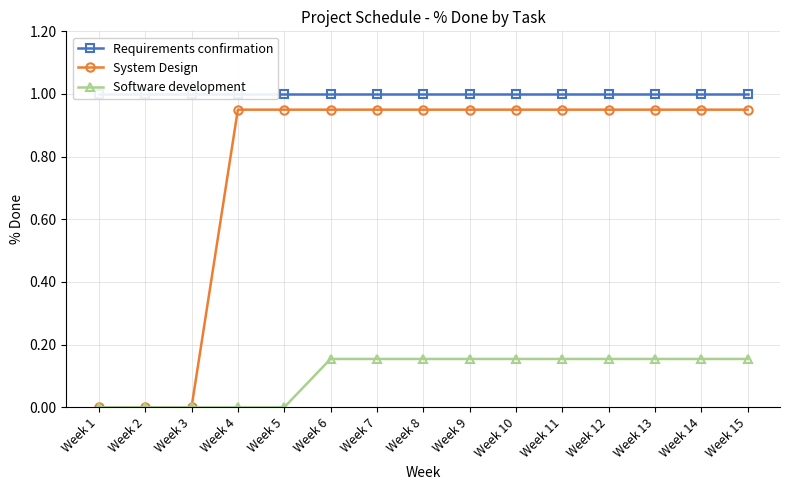

List the labels in order of System Design value, smallest first.

Week 1, Week 2, Week 3, Week 4, Week 5, Week 6, Week 7, Week 8, Week 9, Week 10, Week 11, Week 12, Week 13, Week 14, Week 15